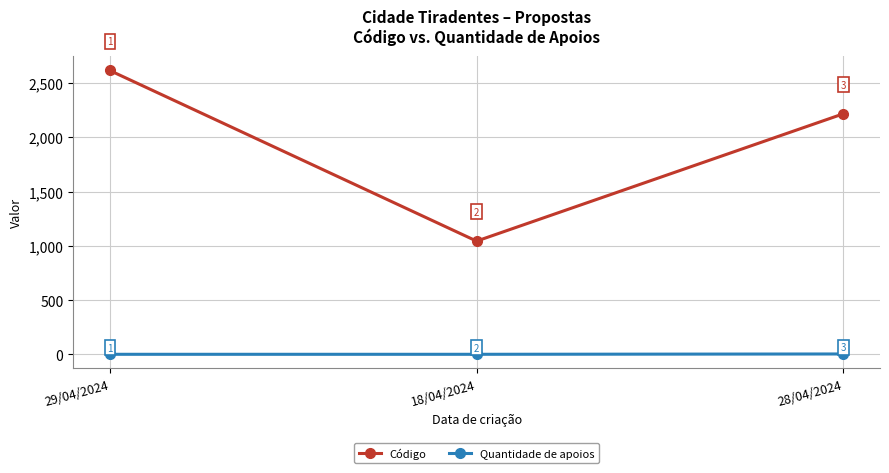

Reading left to right, transcribe all the data shown in this chart.

Código: 2615	1043	2216
Quantidade de apoios: 0	0	3